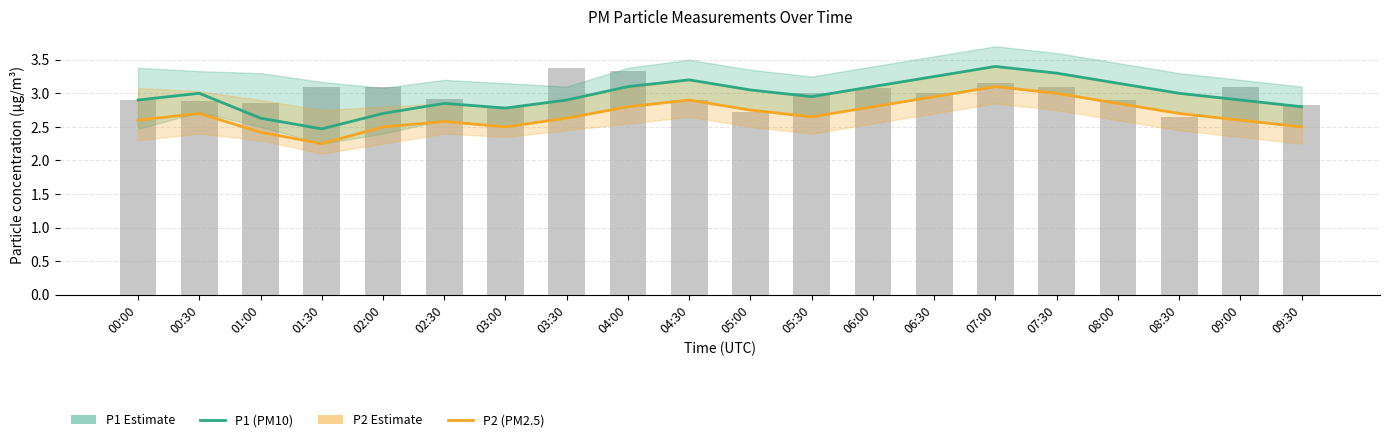

Is the value of P2 (PM2.5) at 08:30 greater than the value of P1 (PM10) at 02:00?

No